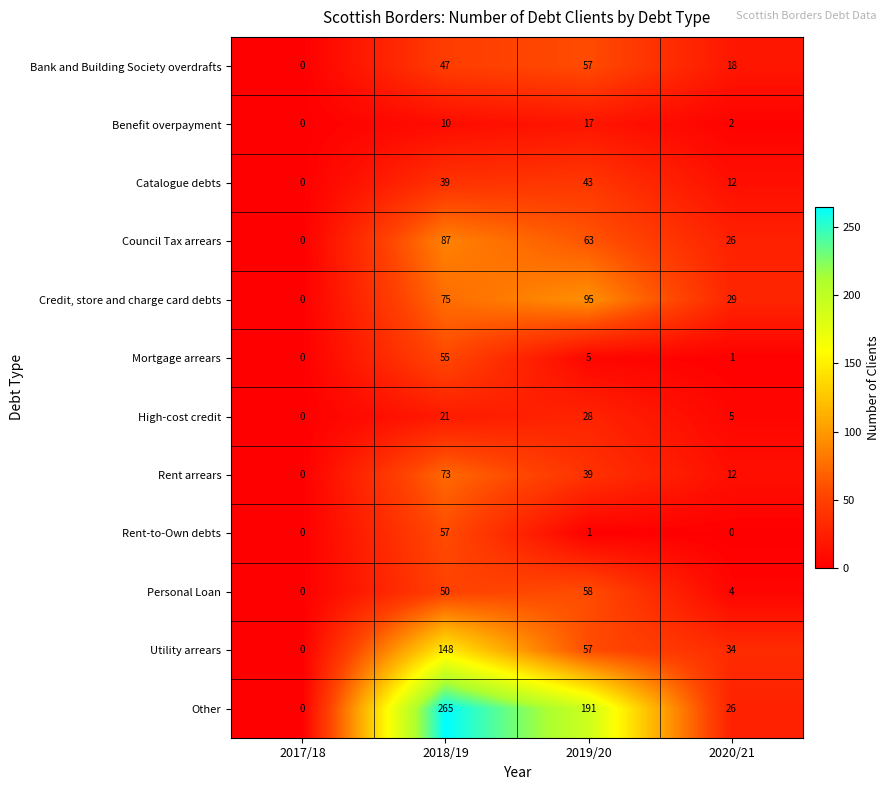

Rank the categories by Bank and Building Society overdrafts value from lowest to highest.

2017/18, 2020/21, 2018/19, 2019/20